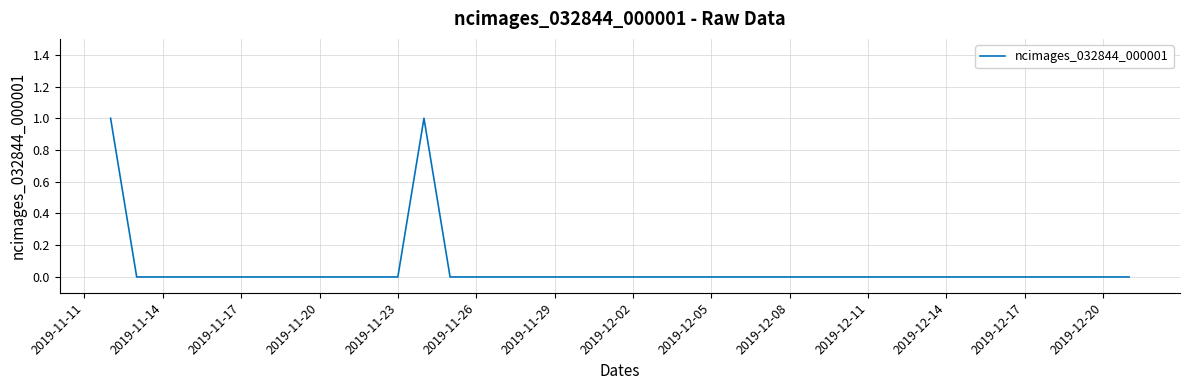

Is it true that the value at 2019-12-17 is 0?

True